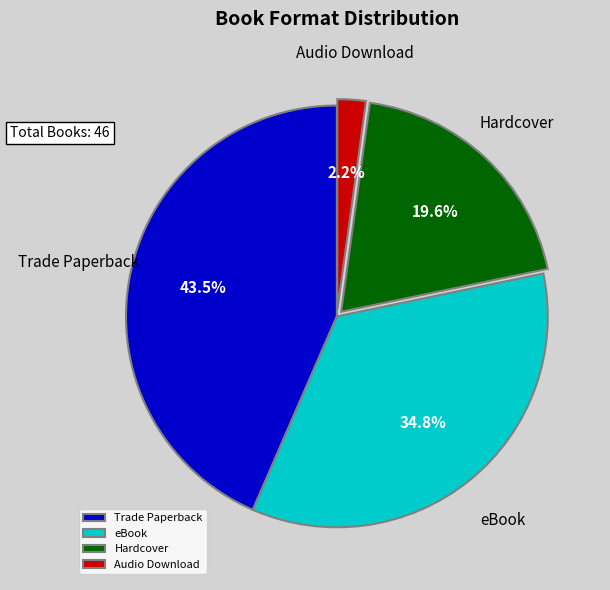

The Hardcover slice represents 20% of the pie. True or false?

True